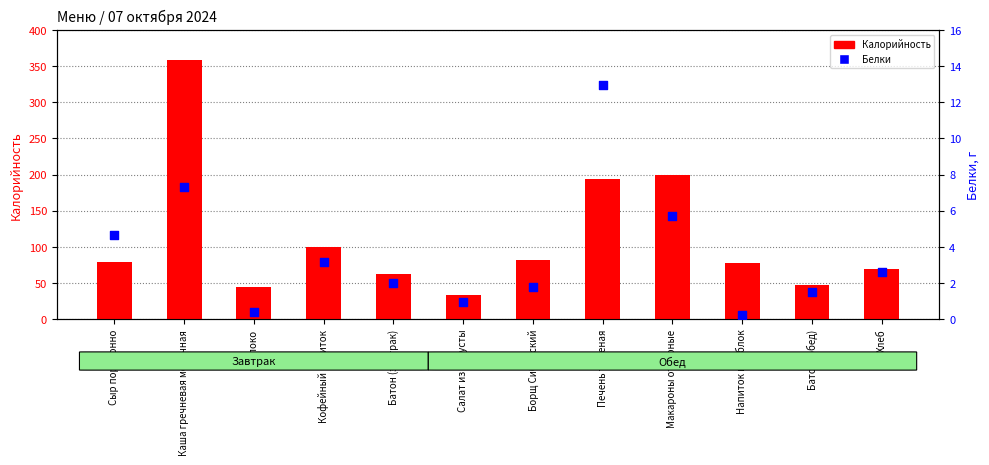

Which series has the widest spread of Y values?

Калорийность